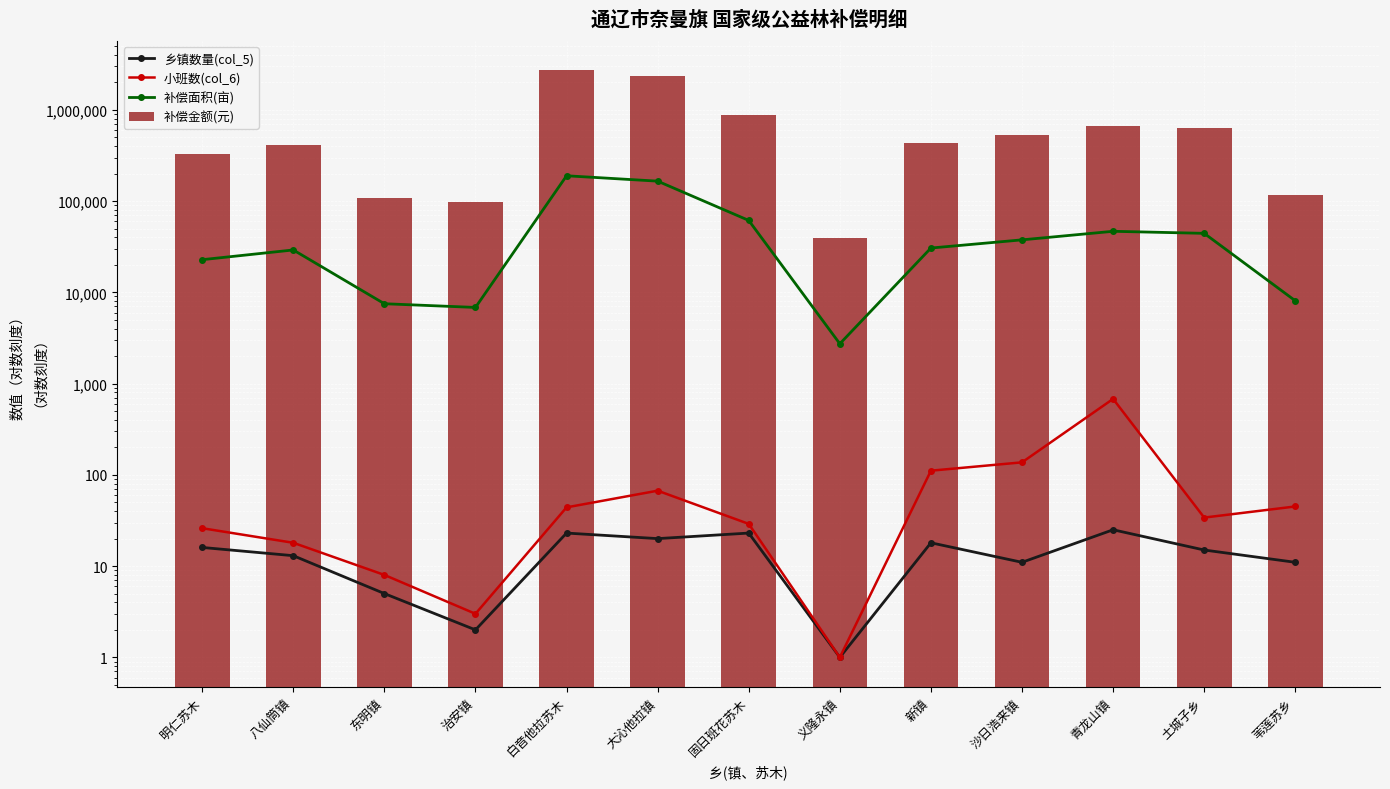

Rank the series at 大沁他拉镇 from lowest to highest value.

乡镇数量(col_5), 小班数(col_6), 补偿面积(亩), 补偿金额(元)